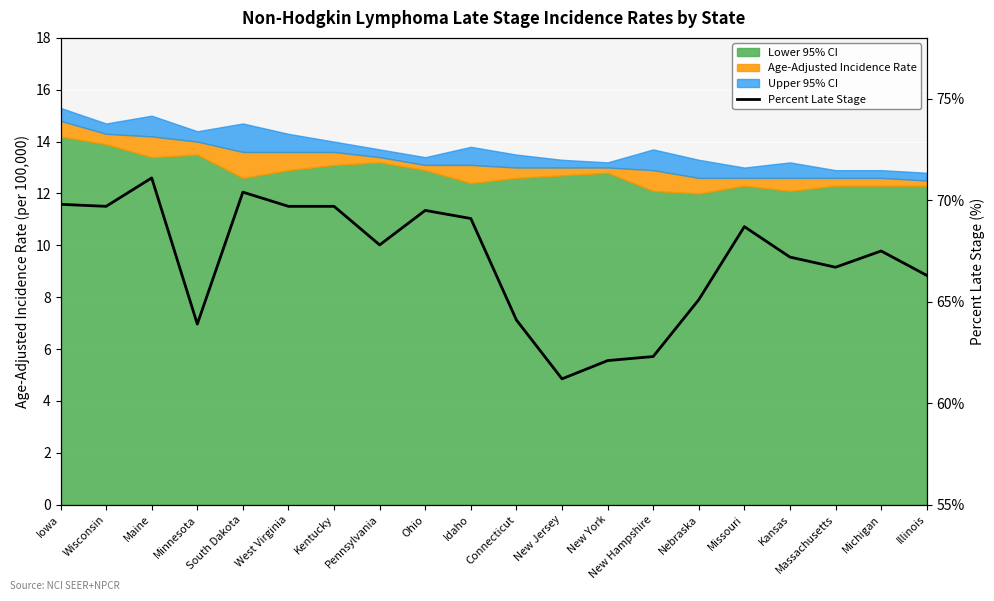

What is the sum of all values?

1341.9